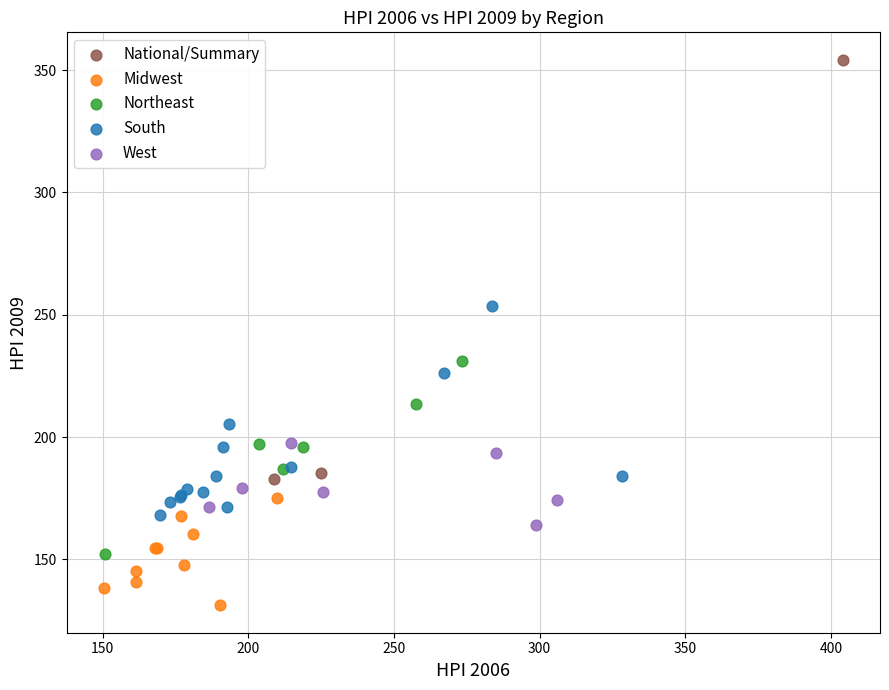

Which series has the widest spread of Y values?

National/Summary